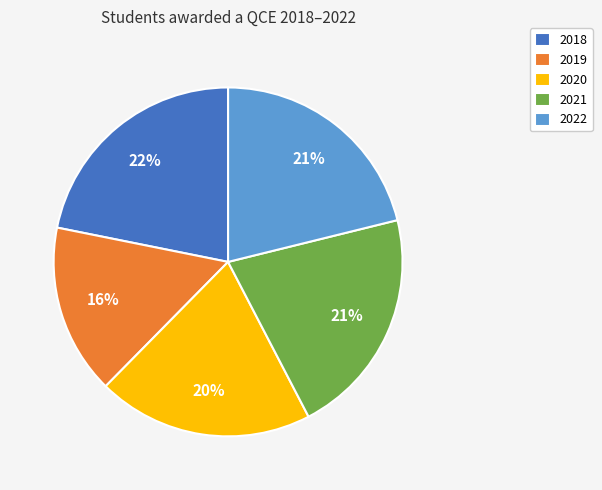

Does 2018 account for over 50% of the chart?

No